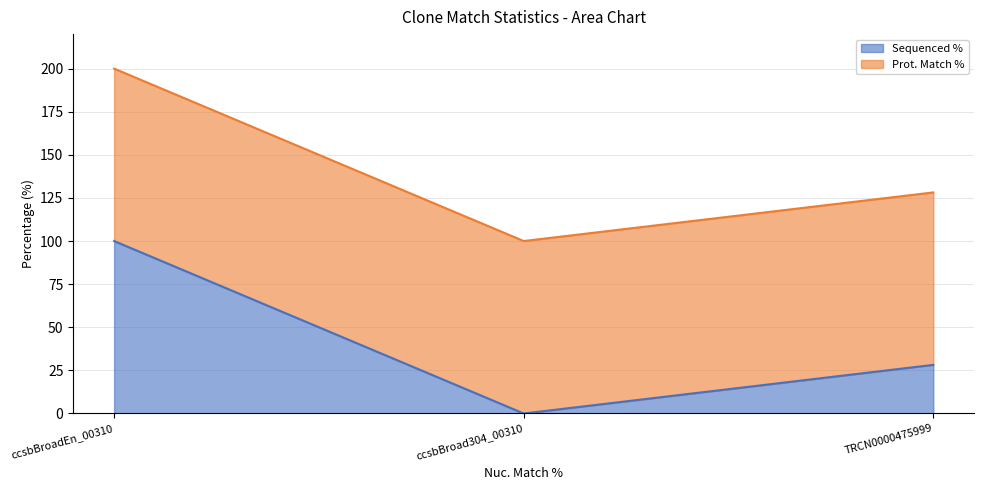

Between ccsbBroad304_00310 and ccsbBroadEn_00310, which is larger?

ccsbBroadEn_00310